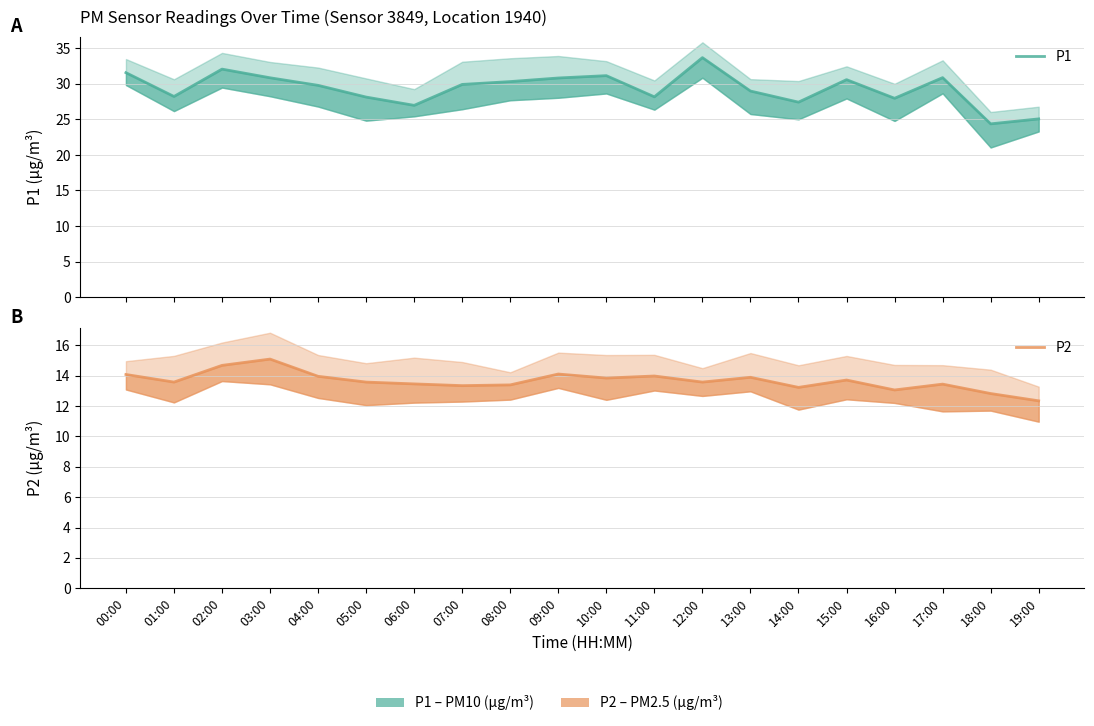

Is it true that P1 equals 32.1 at 02:00?

True